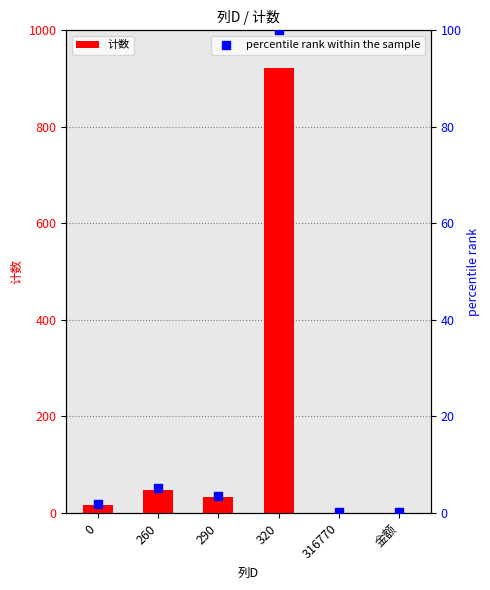

Which series contains the highest Y value?

计数